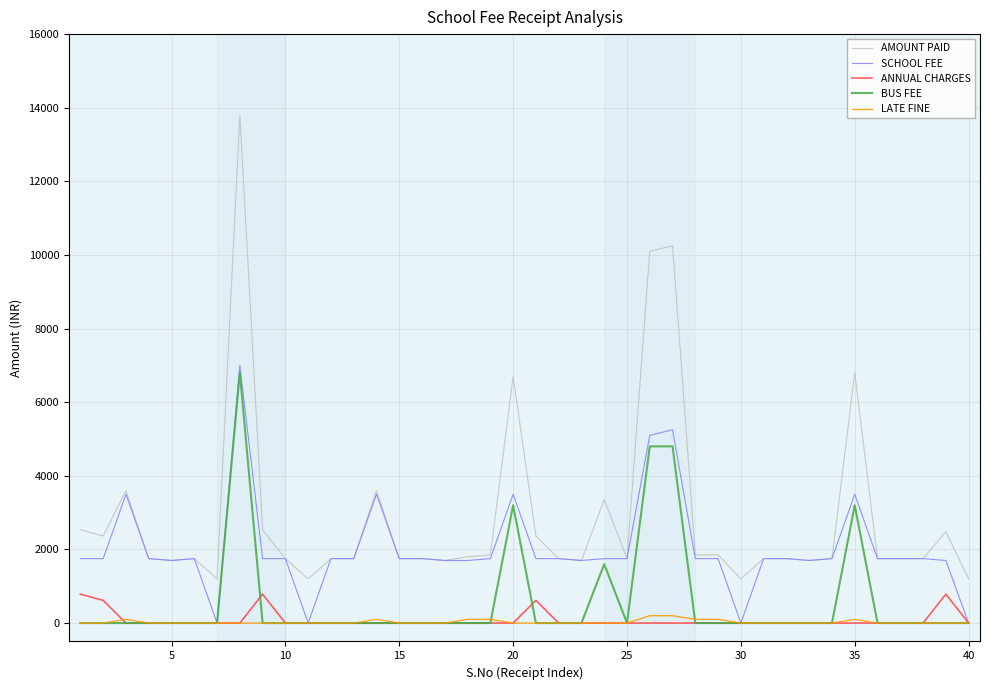

What is the maximum value shown in the chart?

13800